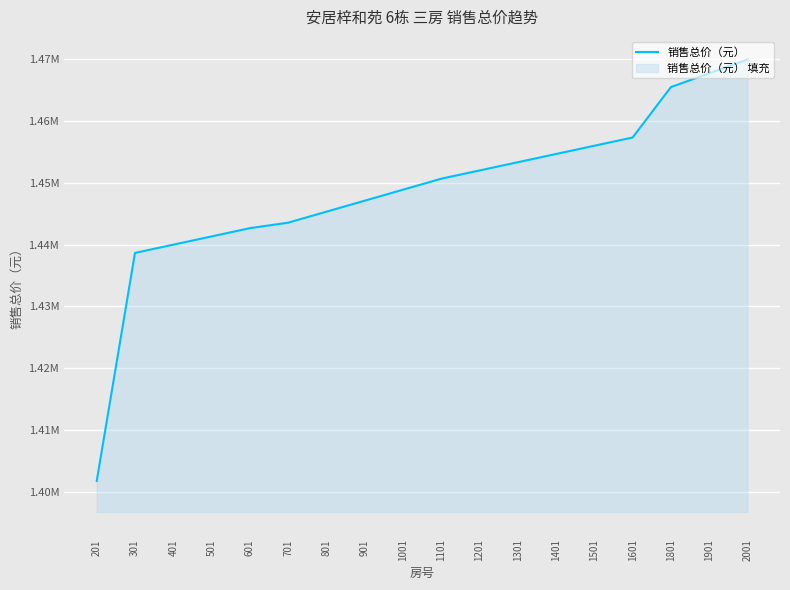

Does the chart display data point markers on the line(s)?

No